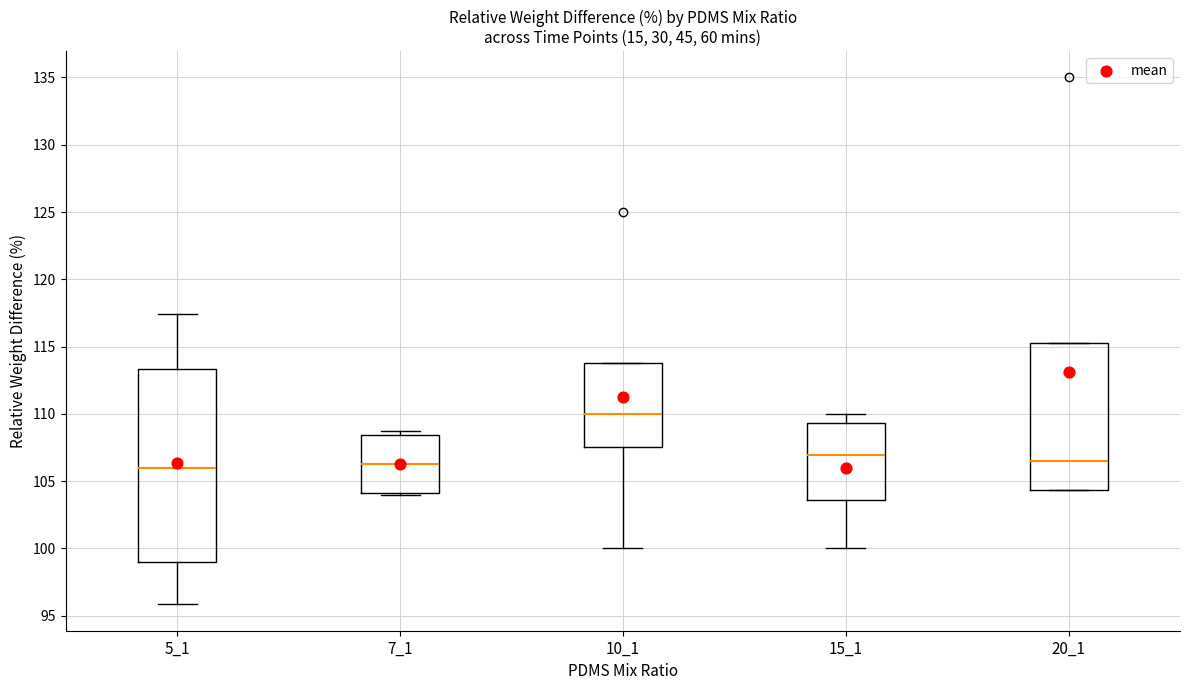

Which box's median line is the highest?

10_1